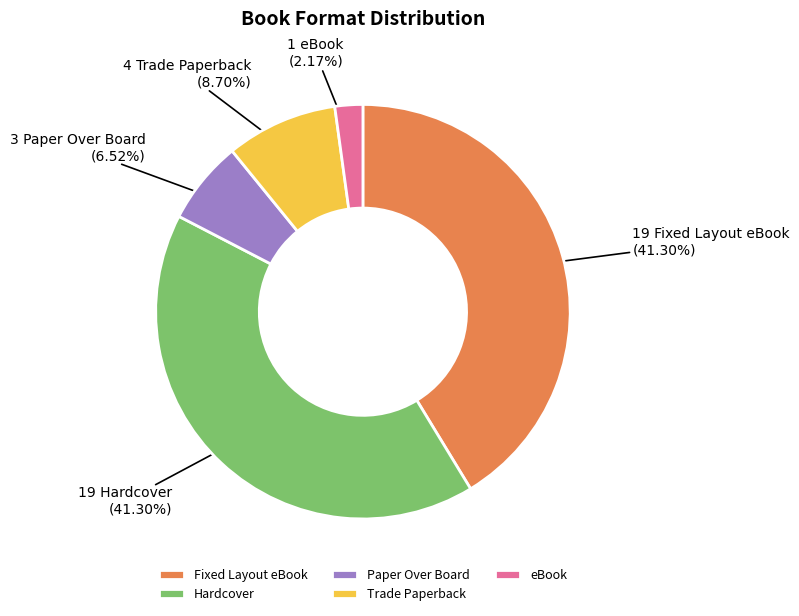

Count the number of slices in the pie.

5